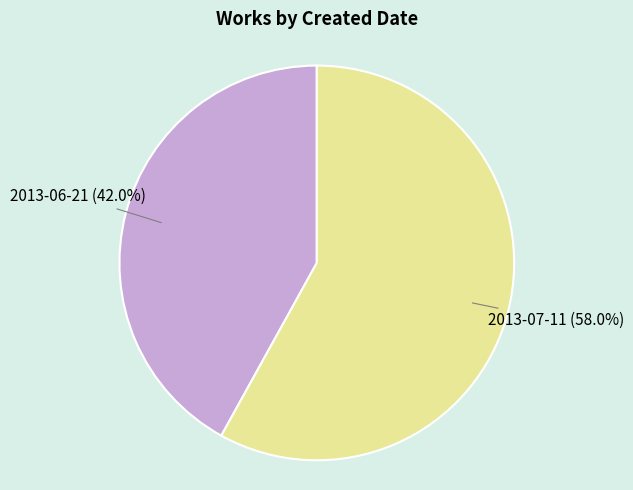

How many segments does this pie chart have?

2